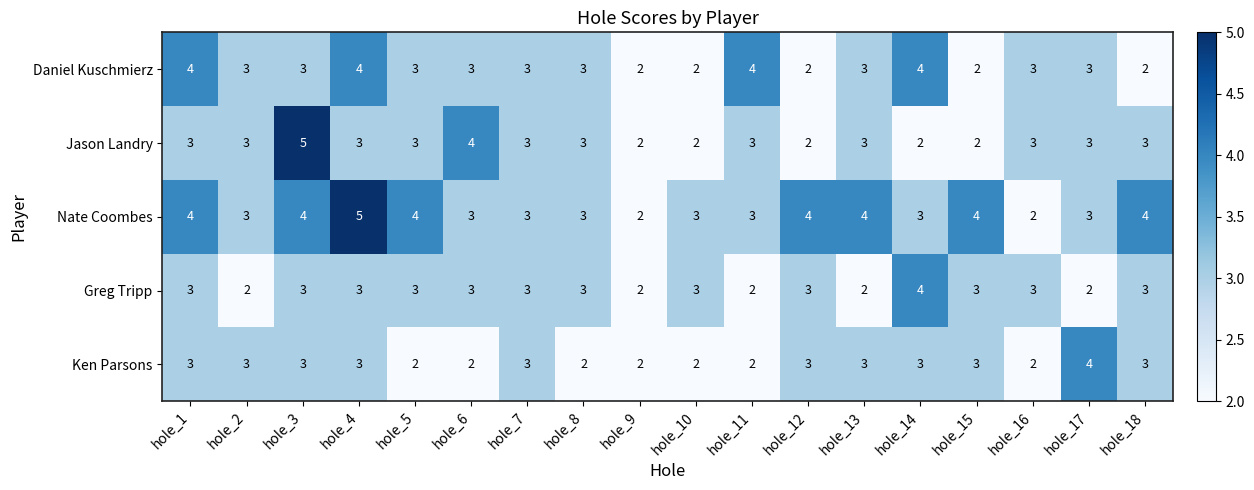

What is the highest value of the Daniel Kuschmierz series?

4